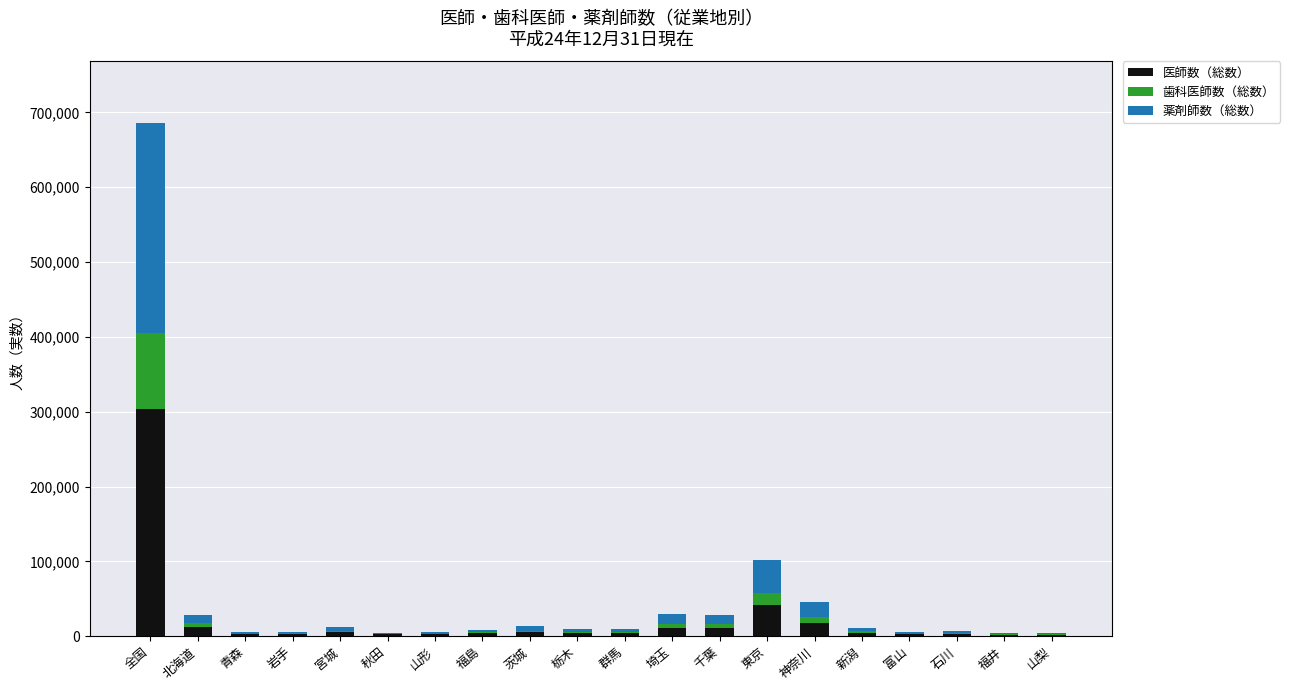

Which category has the highest value in the 医師数（総数） series?

全国